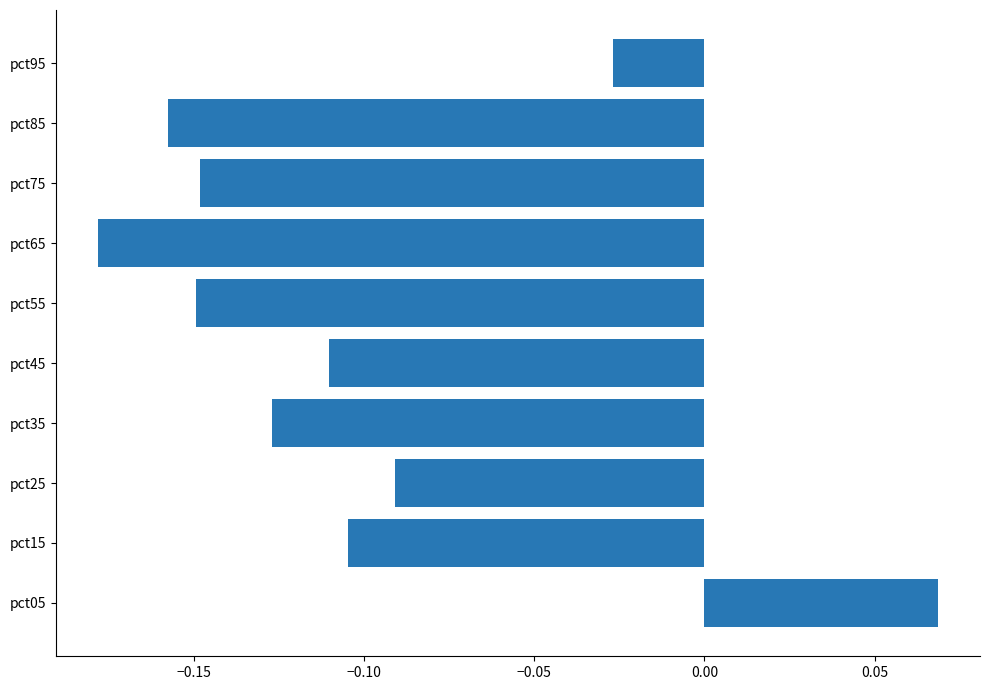

At which category does the chart reach its peak across all series?

pct05